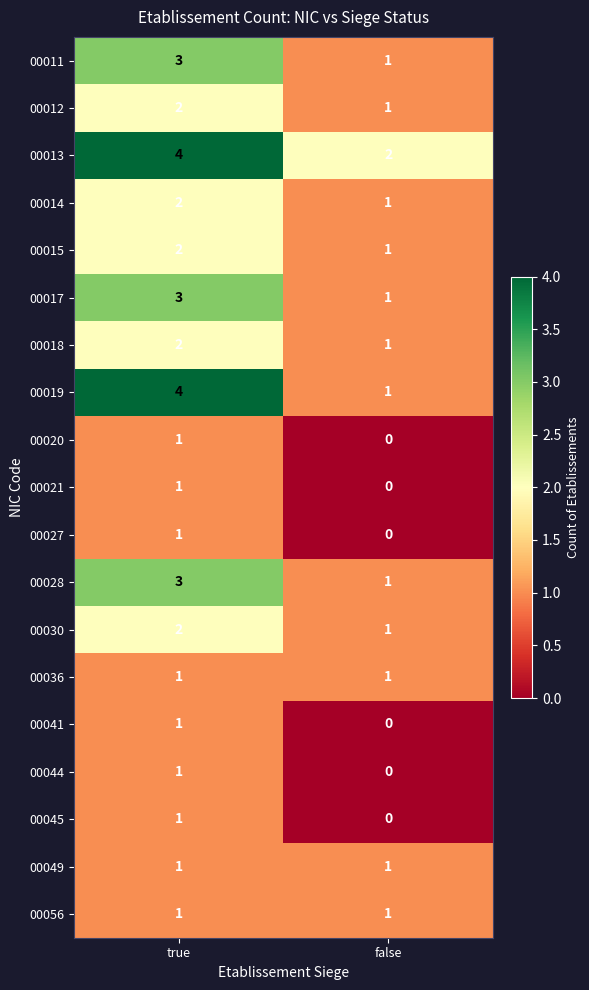

Rank the categories by 00018 value from highest to lowest.

true, false